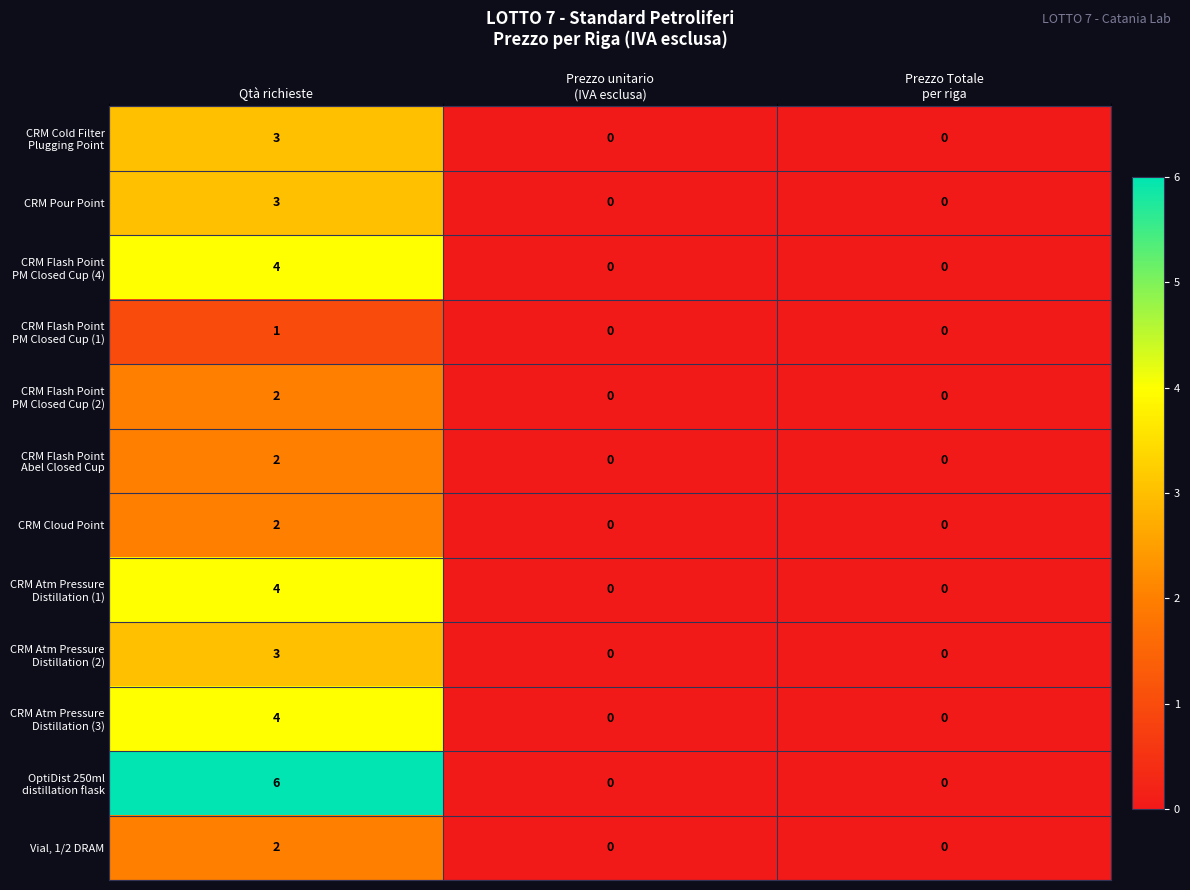

What is the total value across all series at Qtà richieste?

36